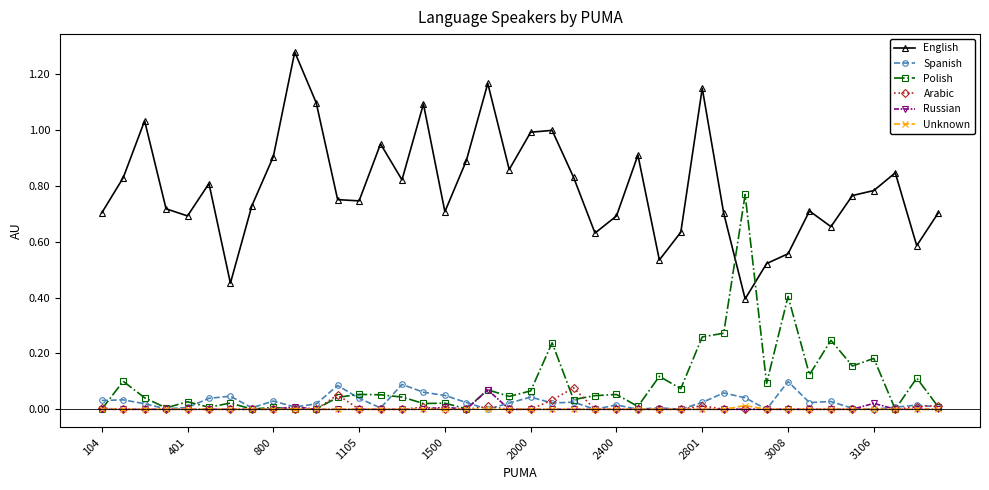

Which series has the largest range (max minus min)?

English